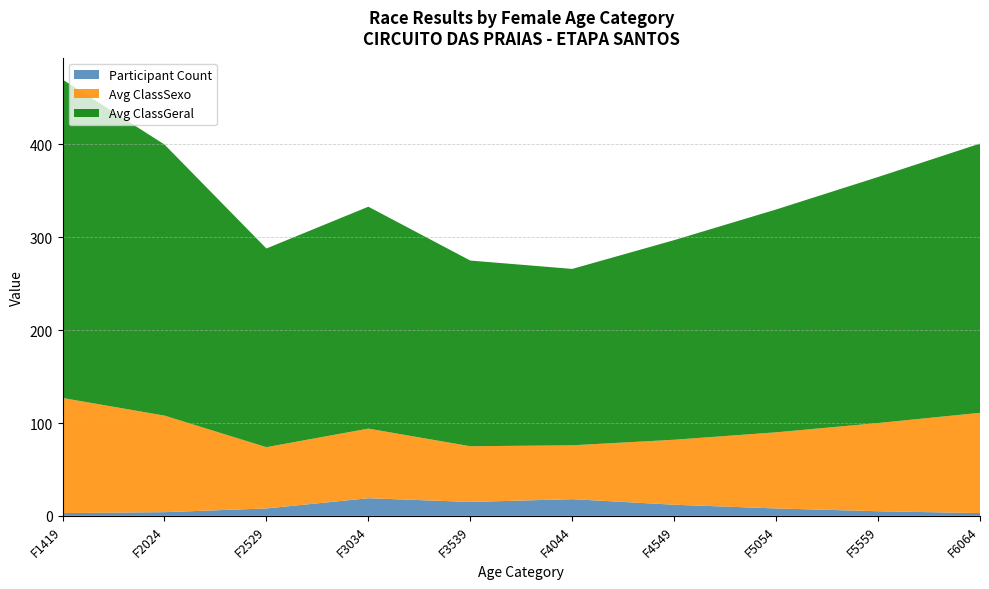

What is the maximum value for Participant Count?

19